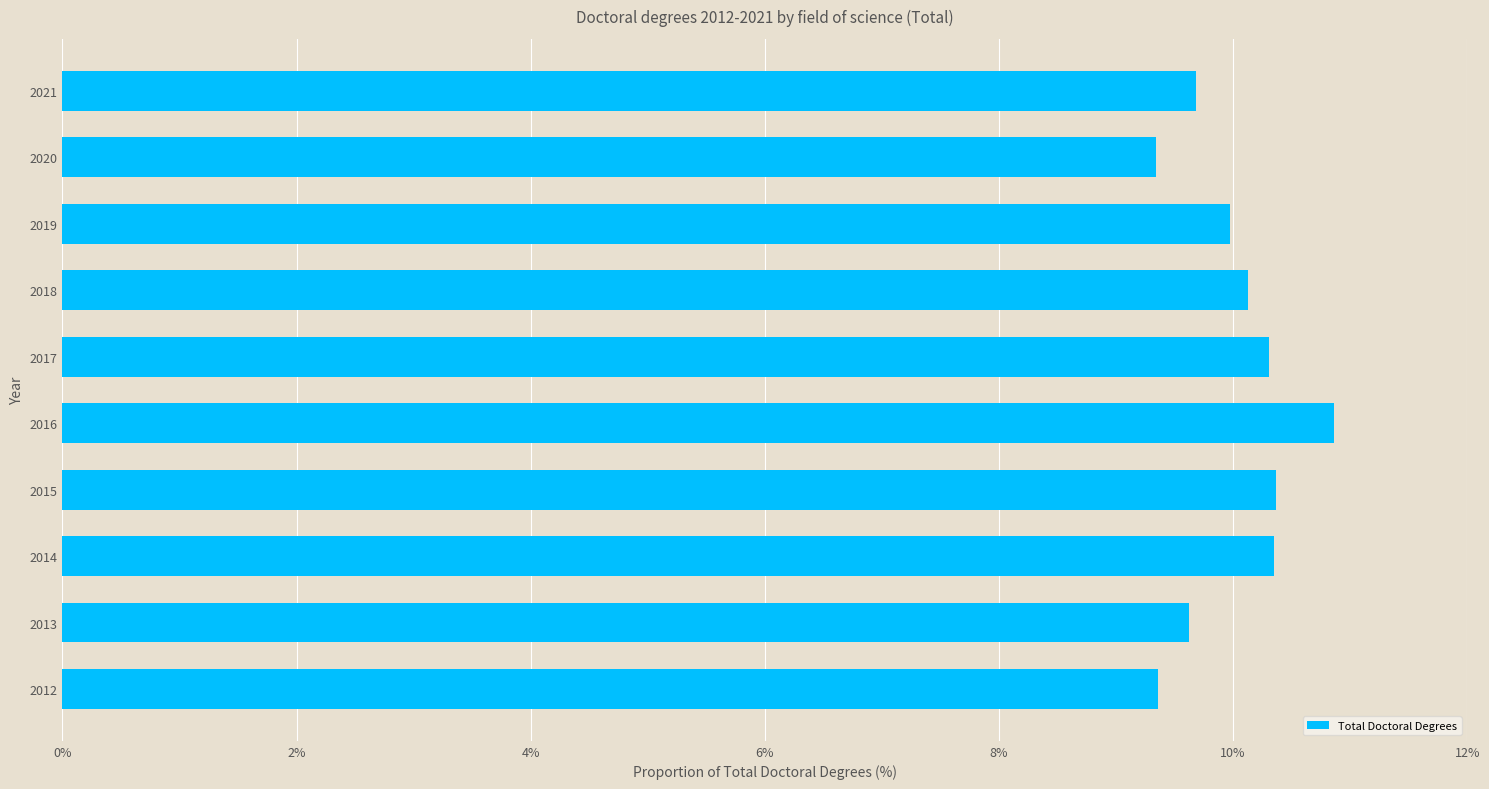

What is the smallest value displayed?

9.3